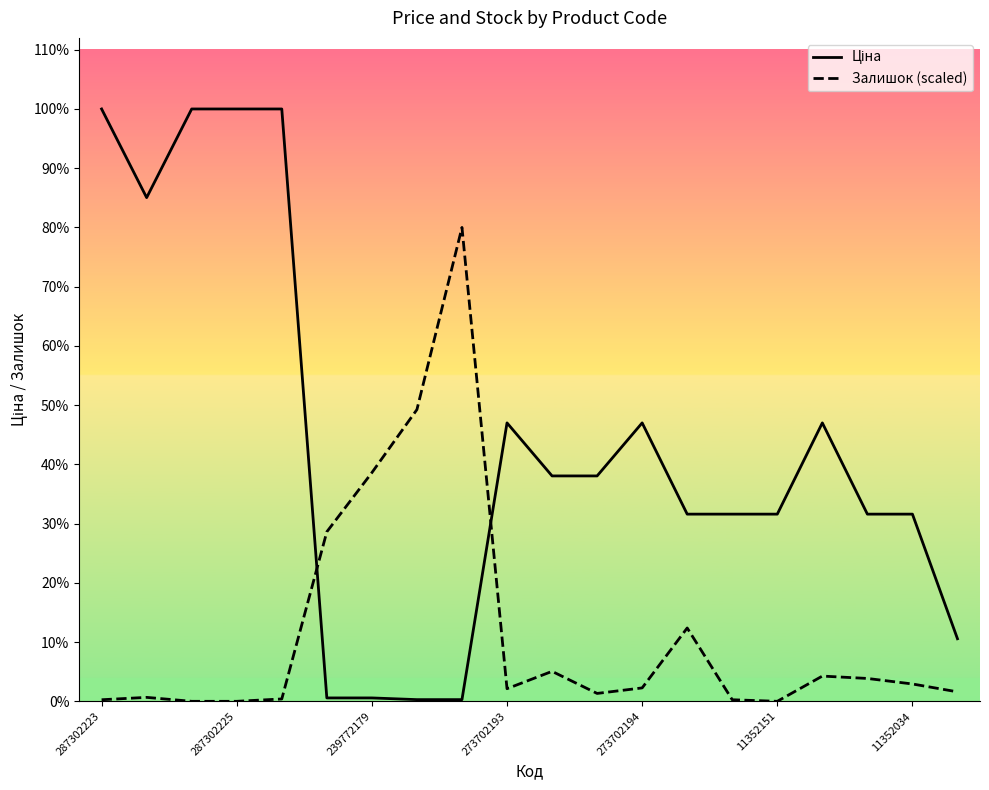

Does the chart display data point markers on the line(s)?

No